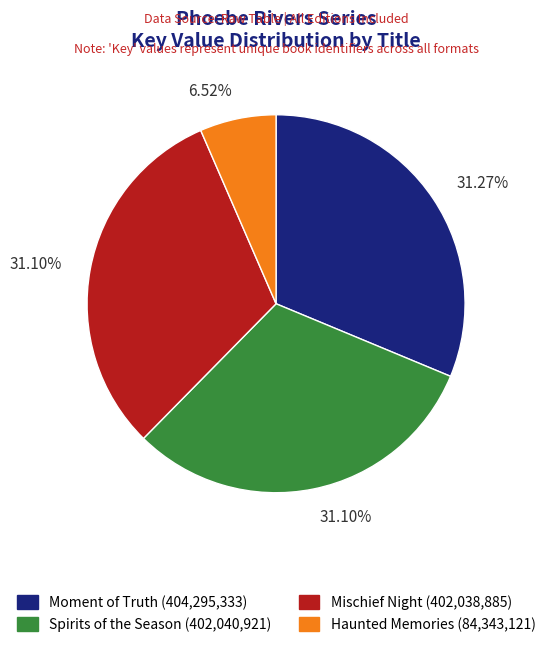

Combined, do Spirits of the Season and Haunted Memories account for over 50%?

No